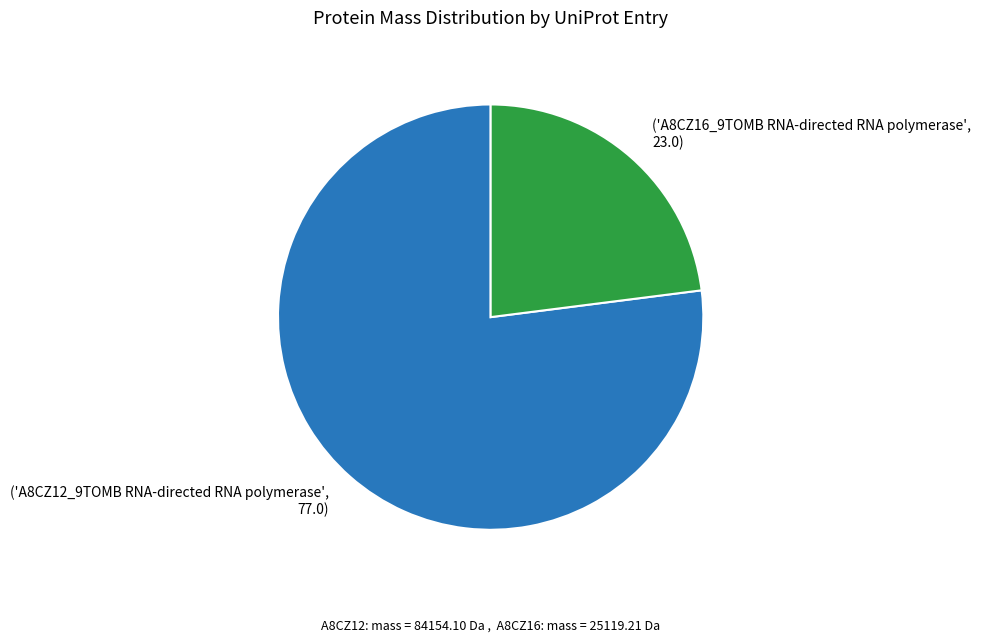

Rank the categories by value from lowest to highest.

('A8CZ16_9TOMB RNA-directed RNA polymerase', 23.0), ('A8CZ12_9TOMB RNA-directed RNA polymerase', 77.0)